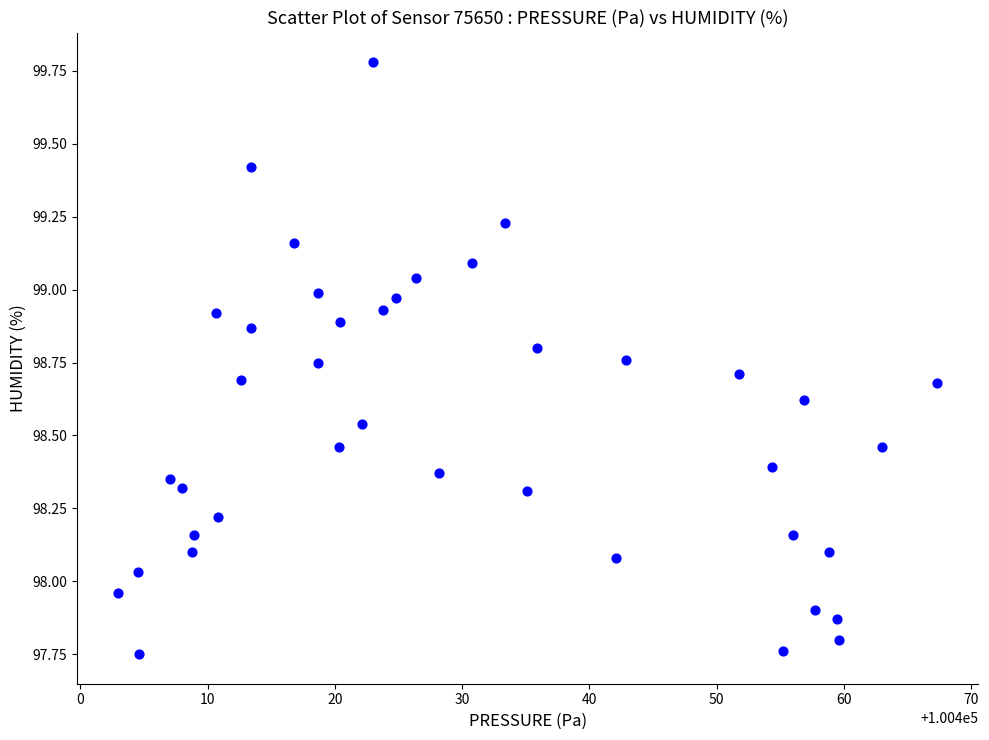

What is the range of X values (max minus min)?

64.3